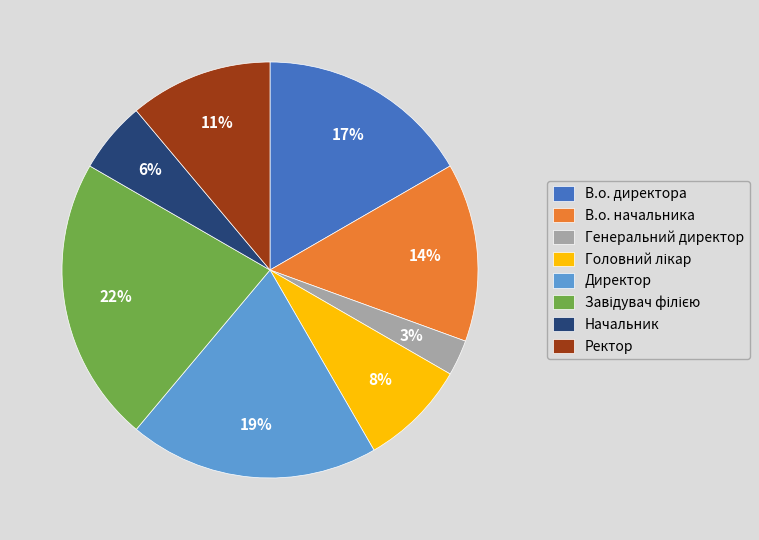

Combined, do Генеральний директор and В.о. директора account for over 50%?

No